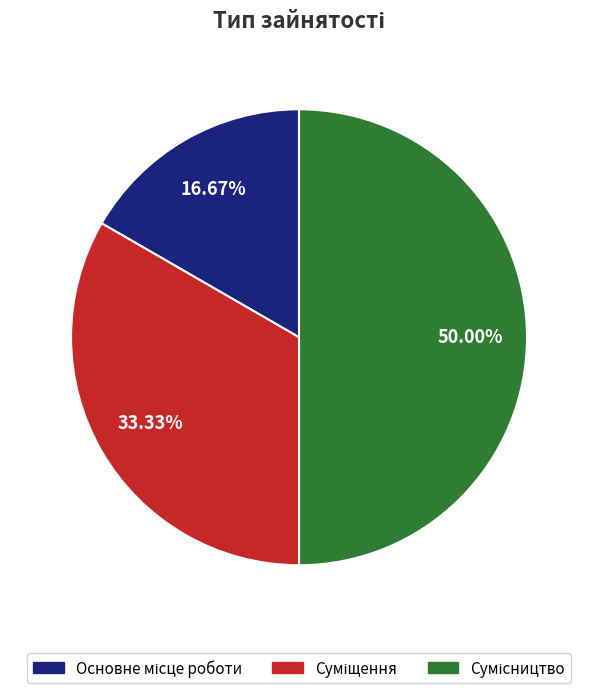

What percentage is the Основне місце роботи slice, to the nearest percent?

17%